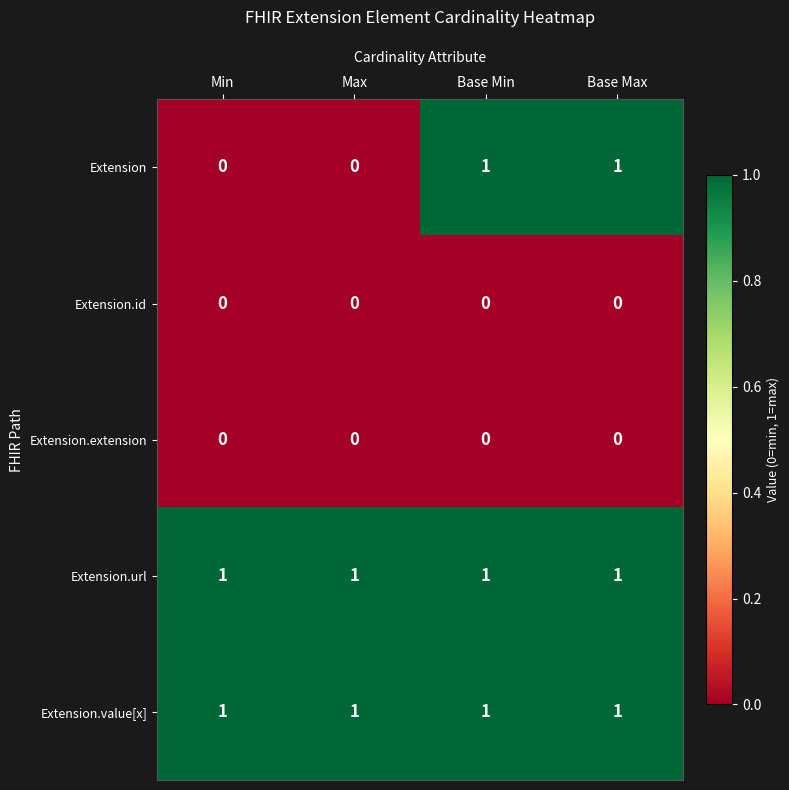

True or false: Extension.value[x] has a value of 1 at Min.

True